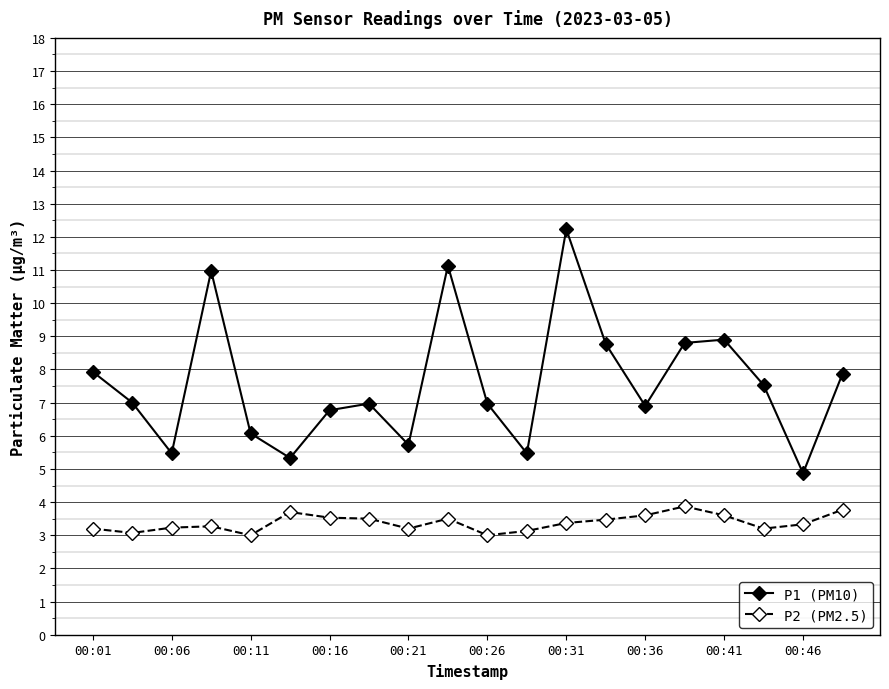

What is the value of the P2 (PM2.5) point at the 11th from the left?

3.0